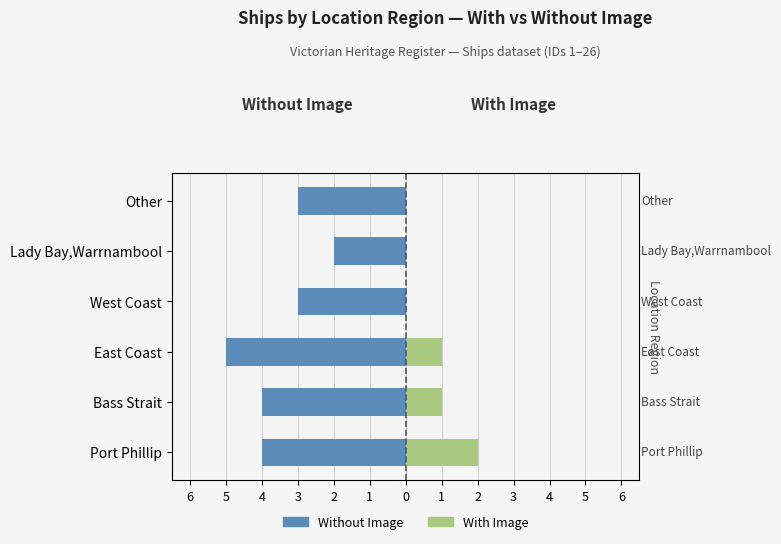

Reading left to right, what are all the values shown in this chart?

Without Image: -4	-4	-5	-3	-2	-3
With Image: 2	1	1	0	0	0